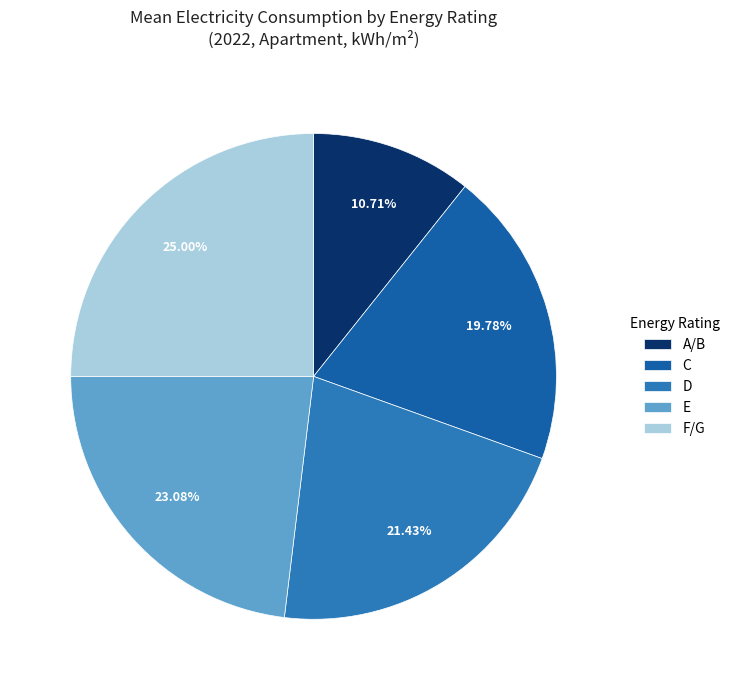

Rank the categories by value from highest to lowest.

F/G, E, D, C, A/B